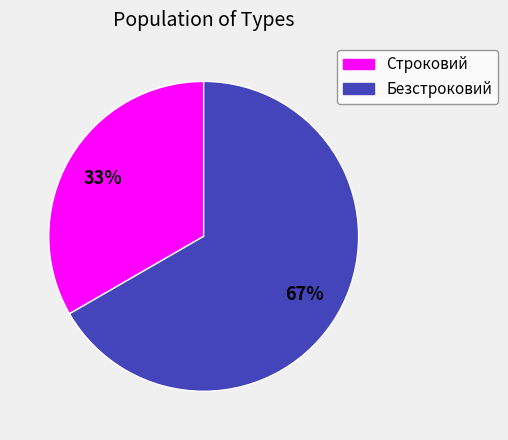

To the nearest percent, what is the average slice percentage?

50%